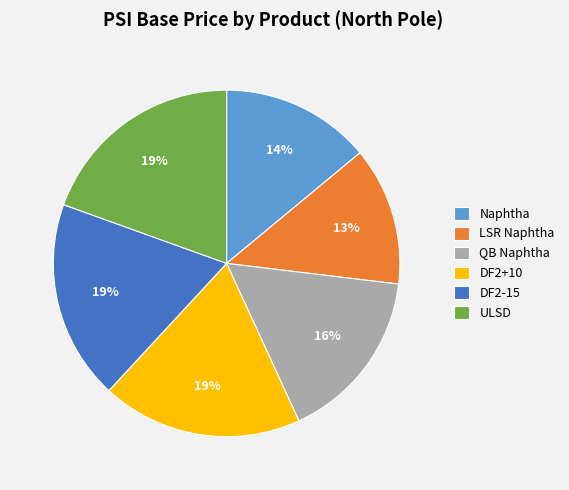

Which category has the smallest portion of the pie?

LSR Naphtha